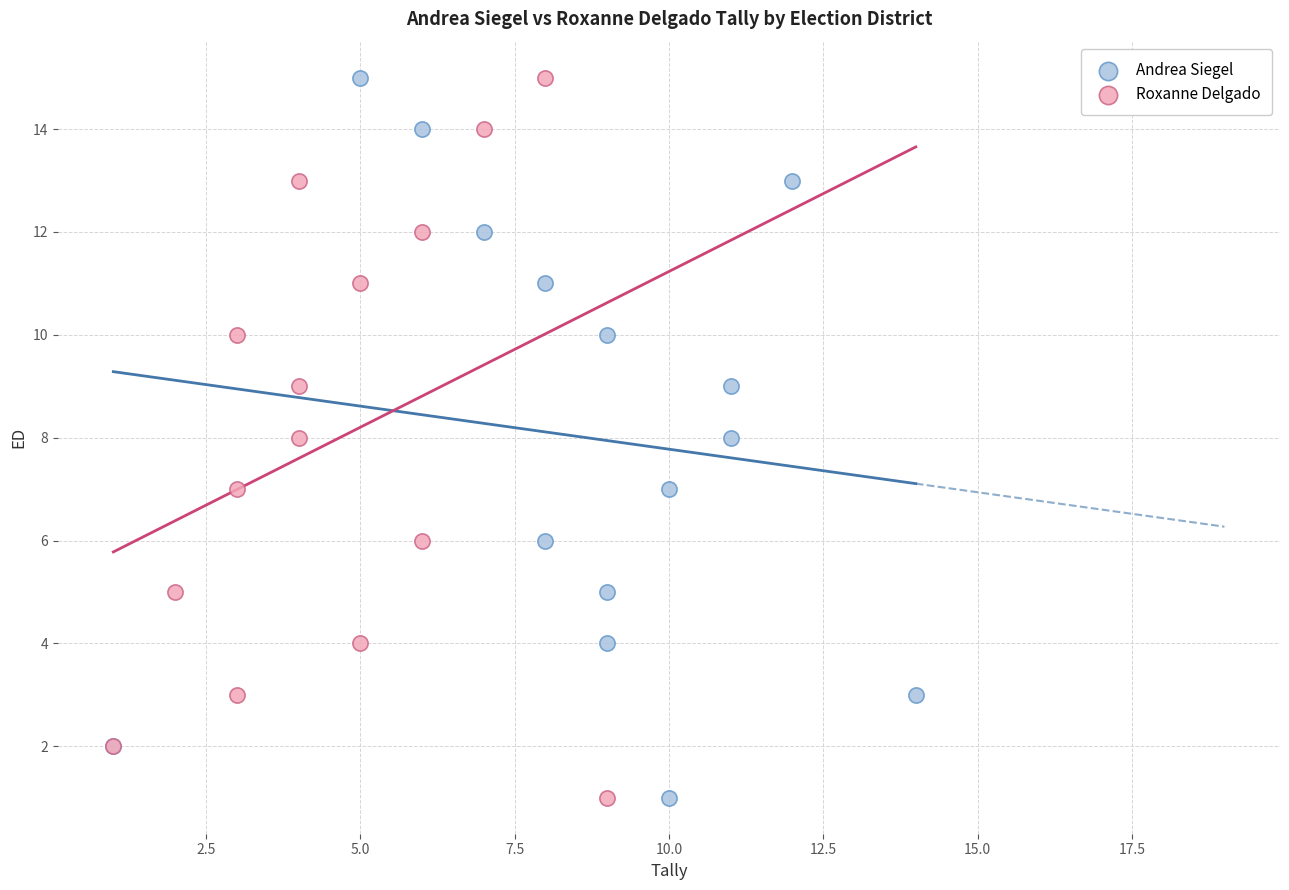

What are all the series names shown in the legend?

Andrea Siegel, Roxanne Delgado